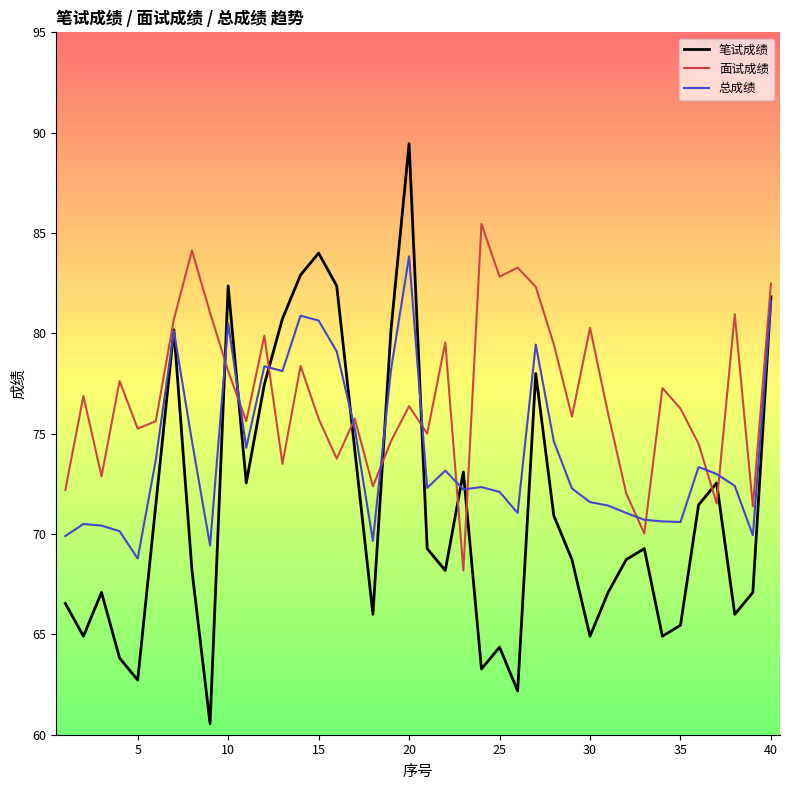

What is the sum of all 笔试成绩 values?

2854.9